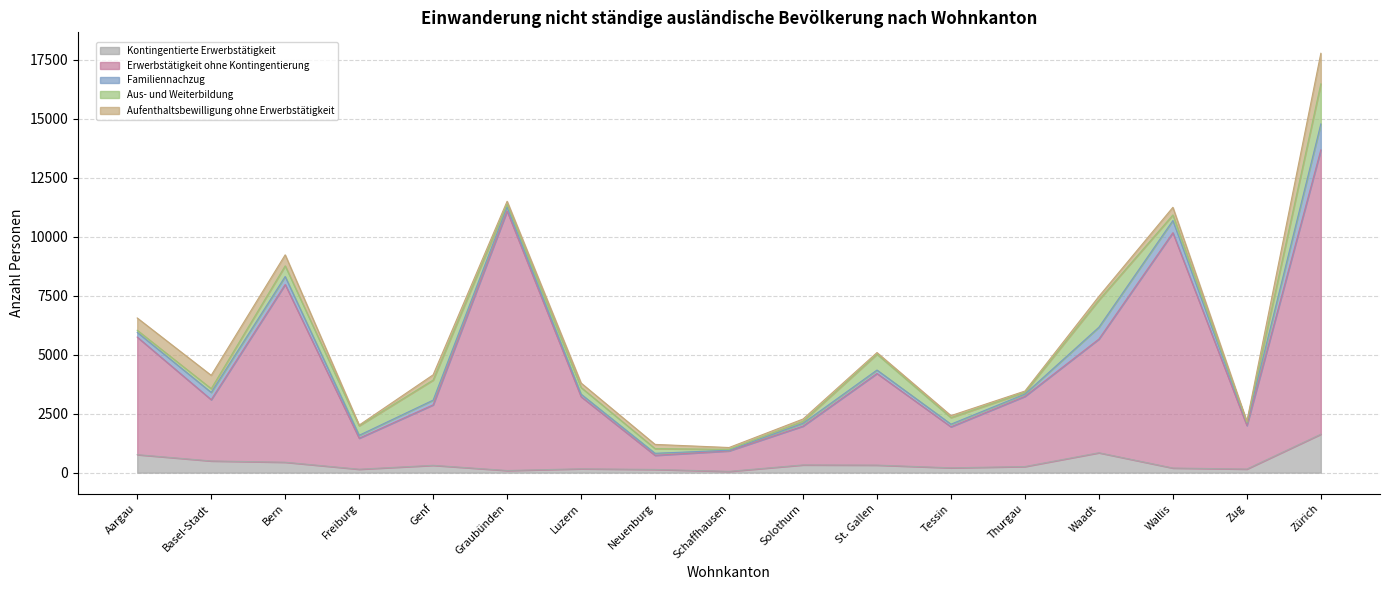

Is it true that Aufenthaltsbewilligung ohne Erwerbstätigkeit equals 296 at Luzern?

False